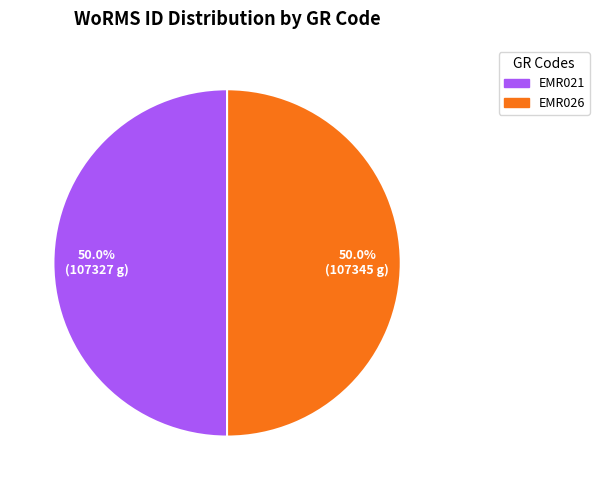

True or false: EMR026 accounts for 50% of the total.

True